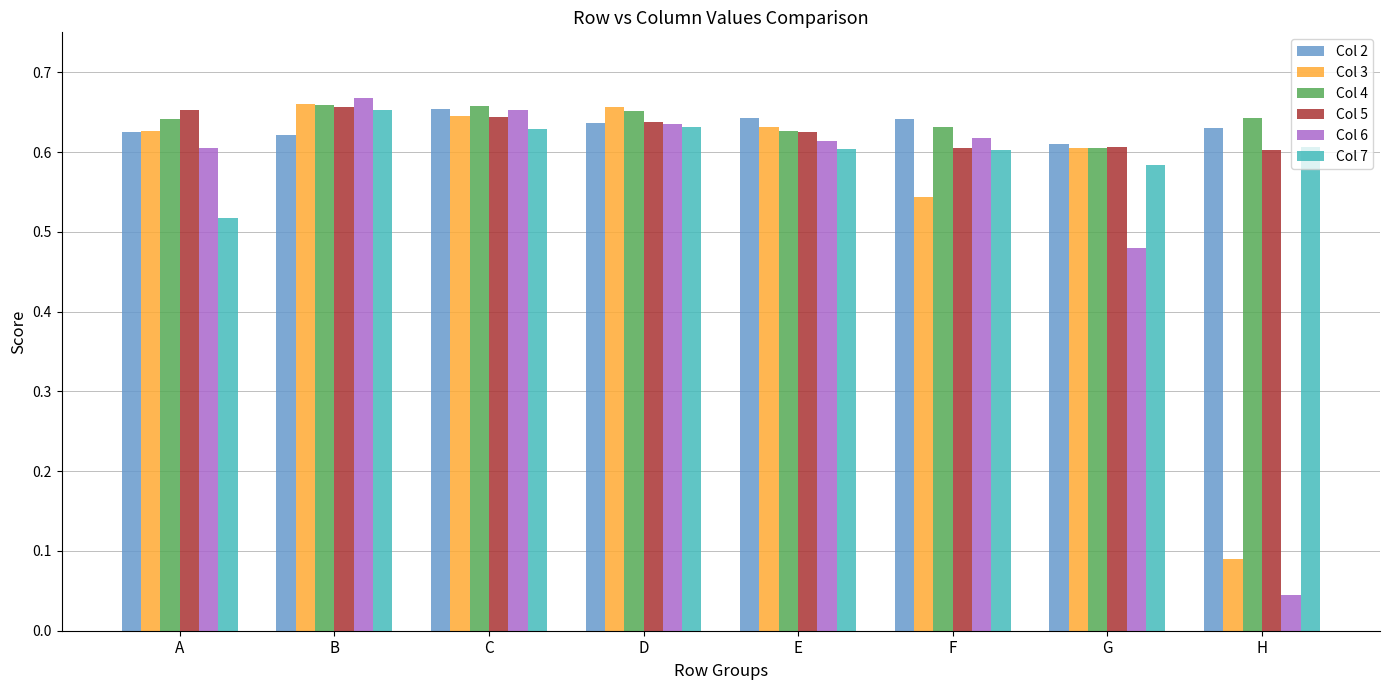

Which category has the lowest value in the Col 6 series?

H